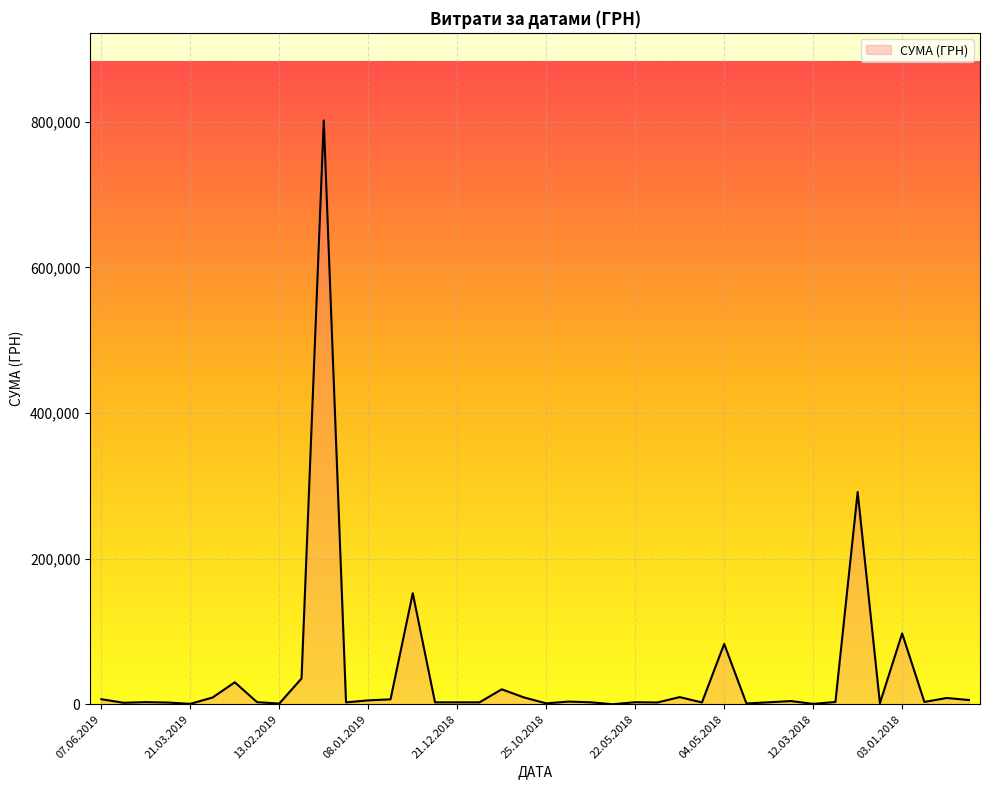

What is the maximum value shown in the chart?

801818.3